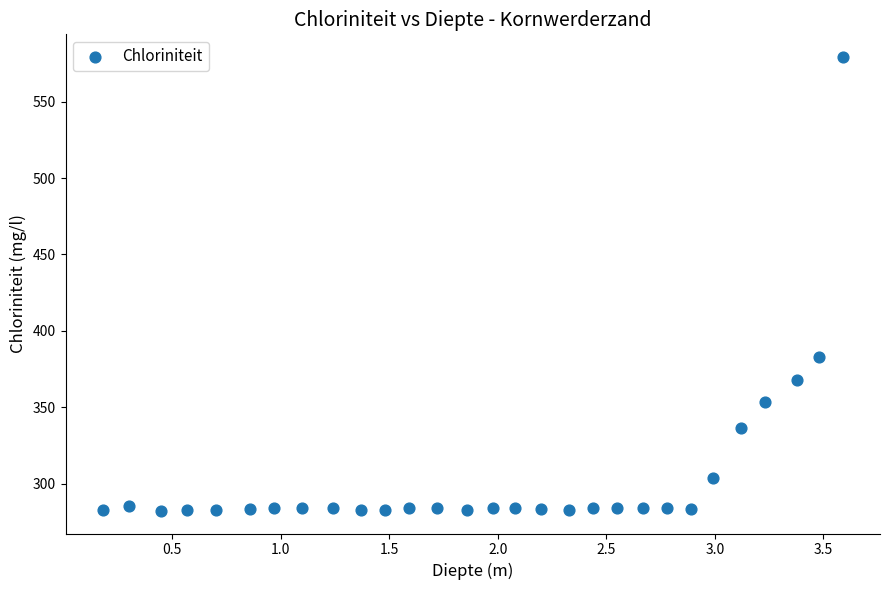

What is the range of Y values (max minus min)?

296.7